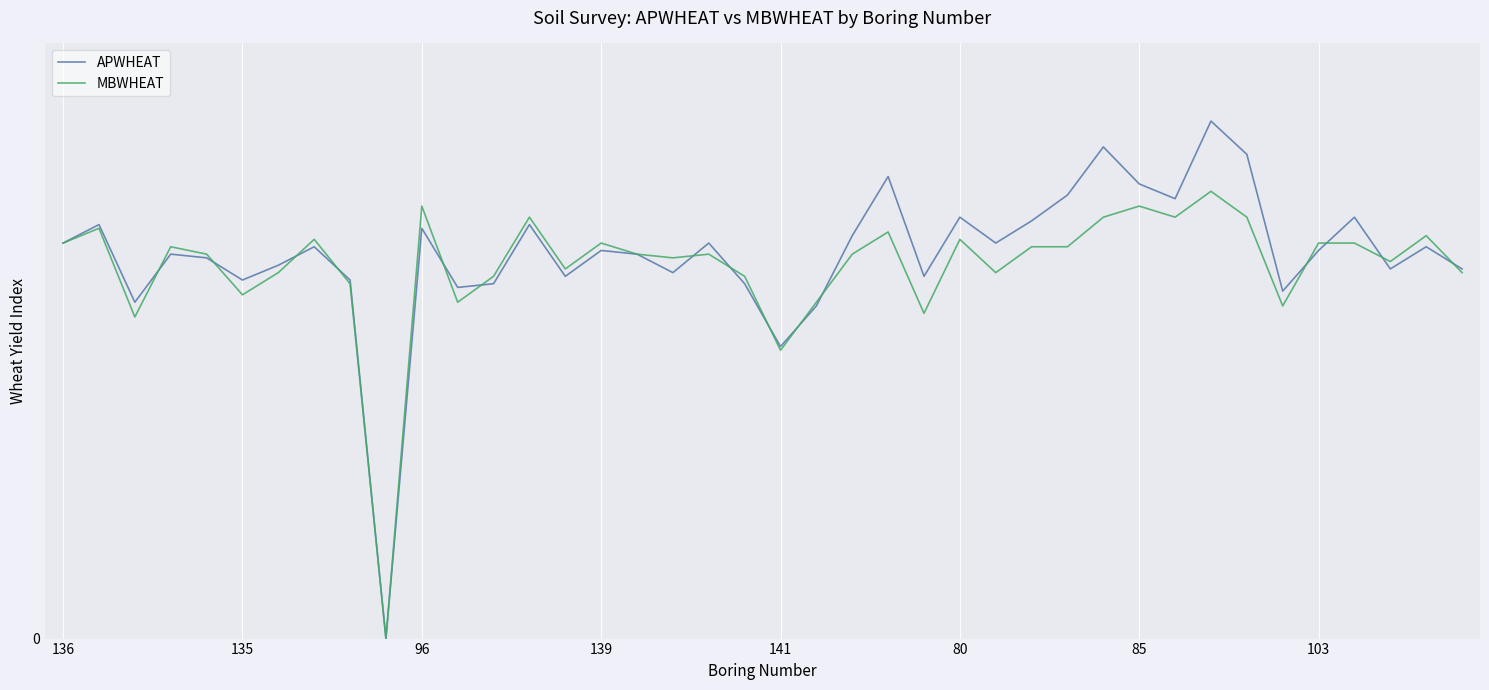

List the series in order of their overall mean, highest first.

APWHEAT, MBWHEAT